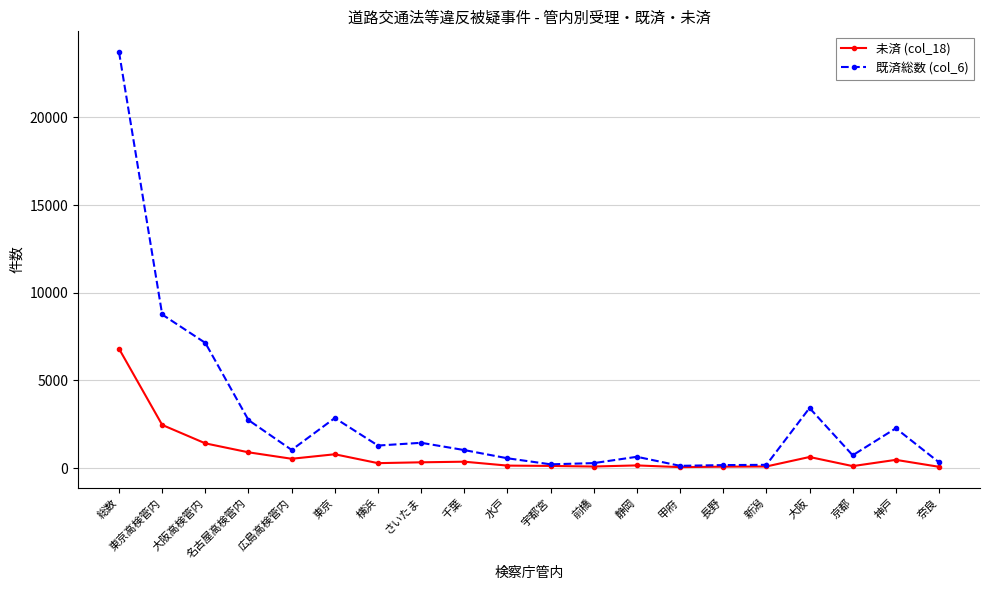

The 未済 (col_18) series shows 629 at 大阪. True or false?

True